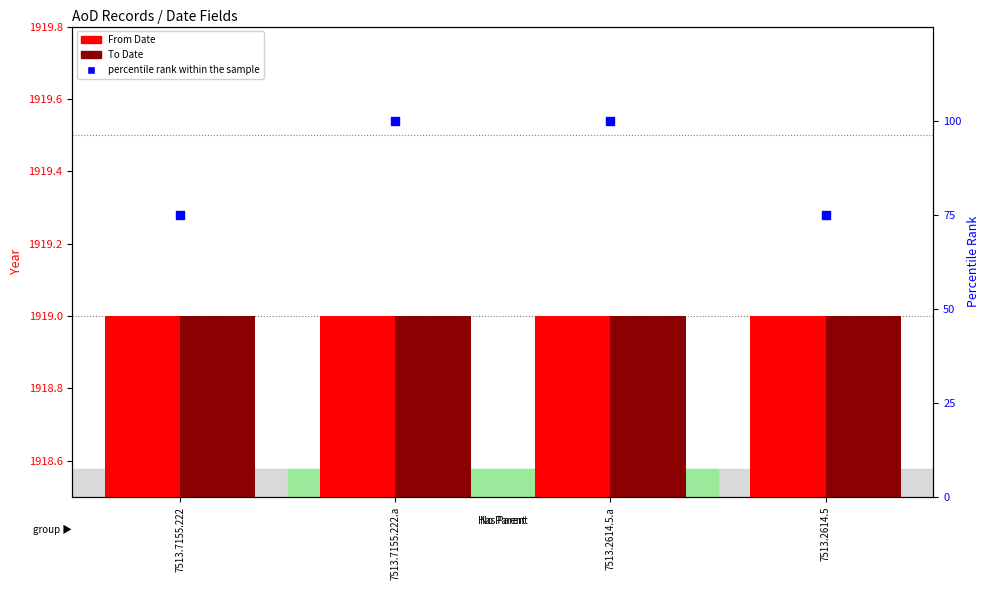

Which series has the largest Y range (max minus min)?

percentile rank within the sample